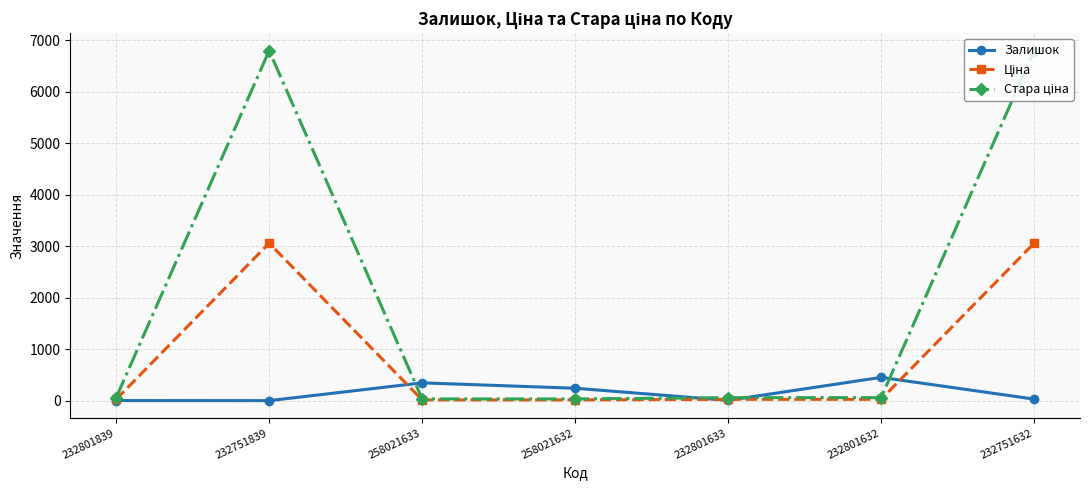

Is it true that Залишок equals 720.7 at 232801632?

False